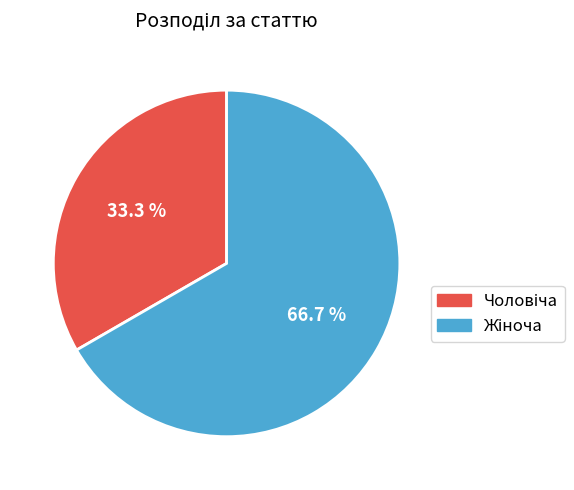

Is there a majority slice in this chart?

Yes